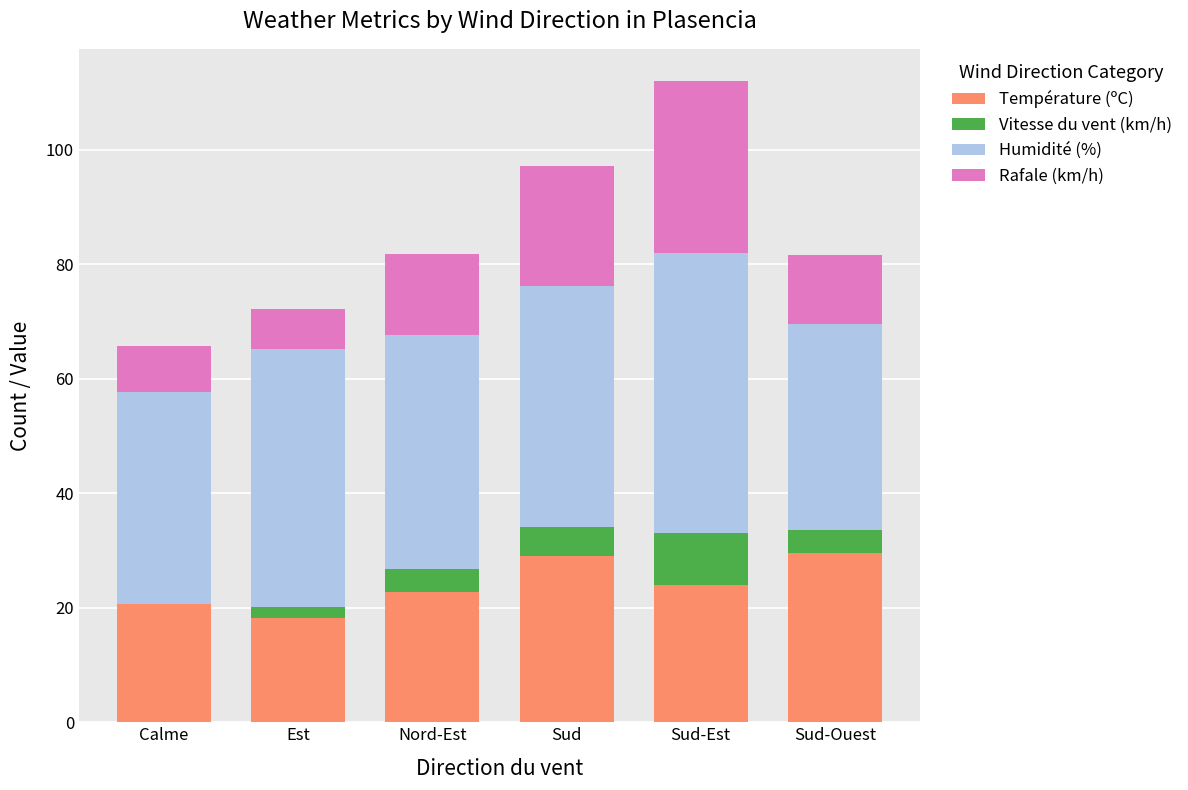

Does the chart contain stacked bars?

Yes